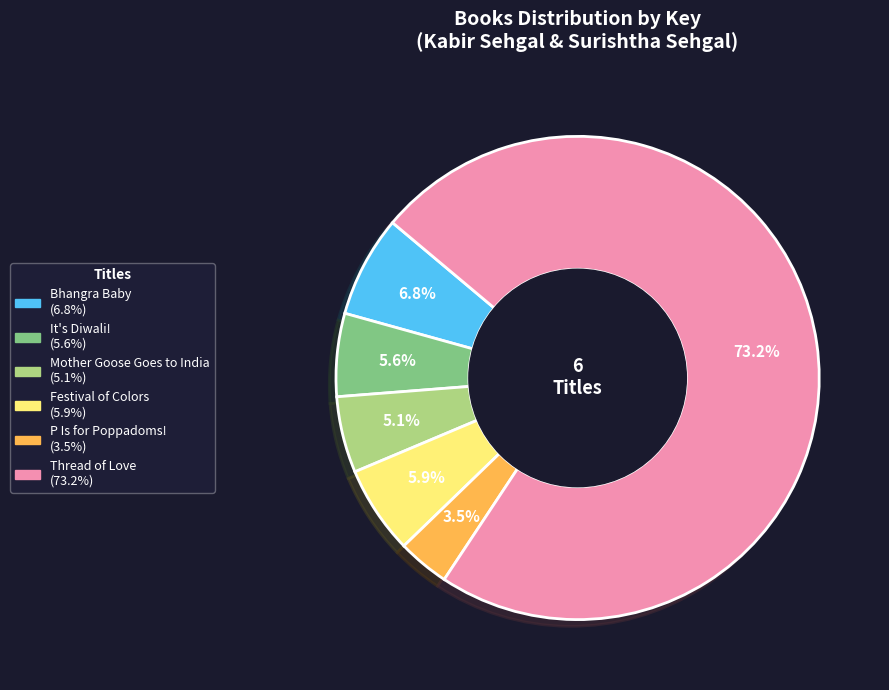

Between It's Diwali! and P Is for Poppadoms!, which is larger?

It's Diwali!